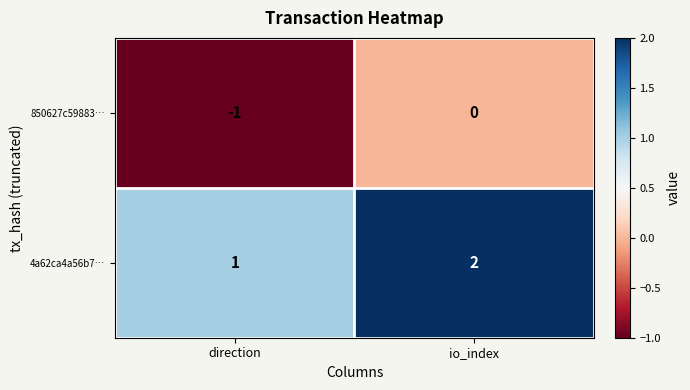

The 850627c59883… series shows 0 at io_index. True or false?

True